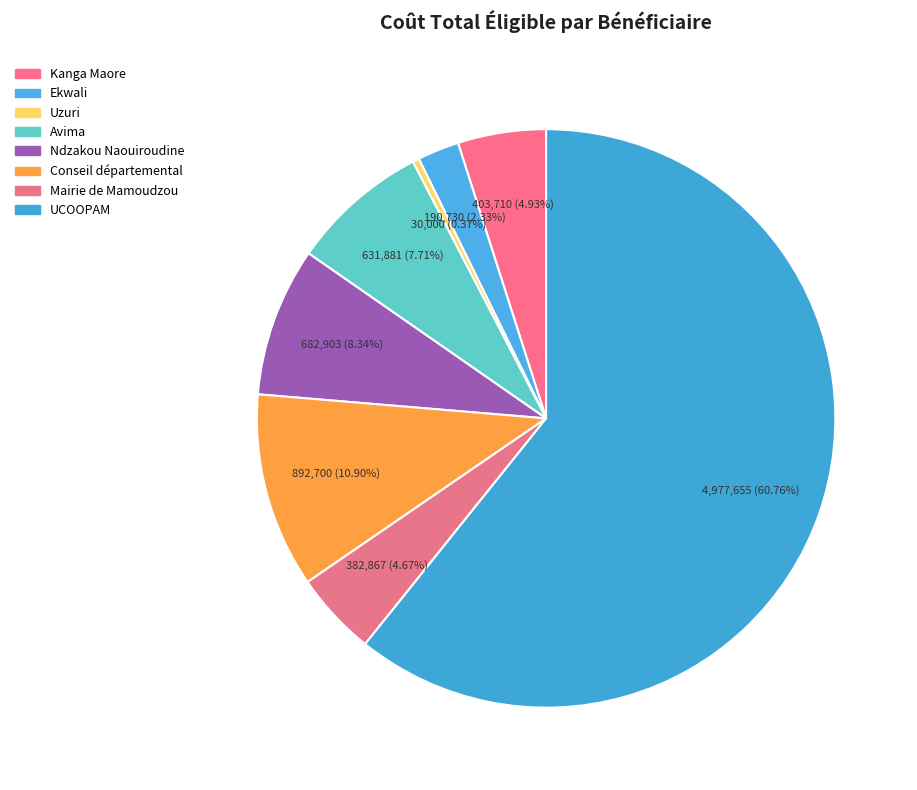

How many slices are in this pie chart?

8